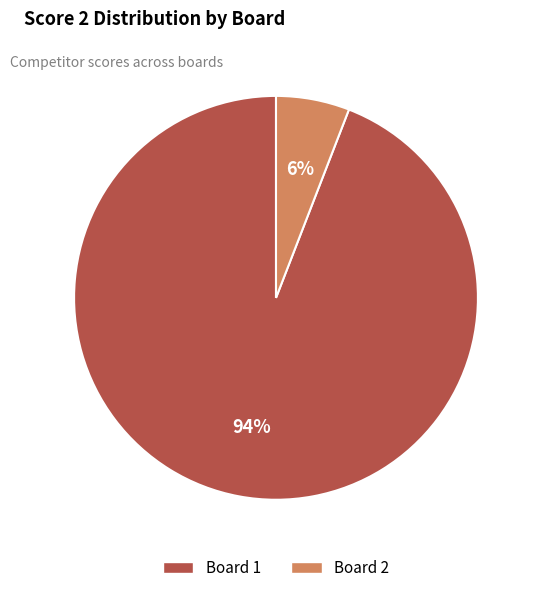

To the nearest percent, what is the average slice percentage?

50%